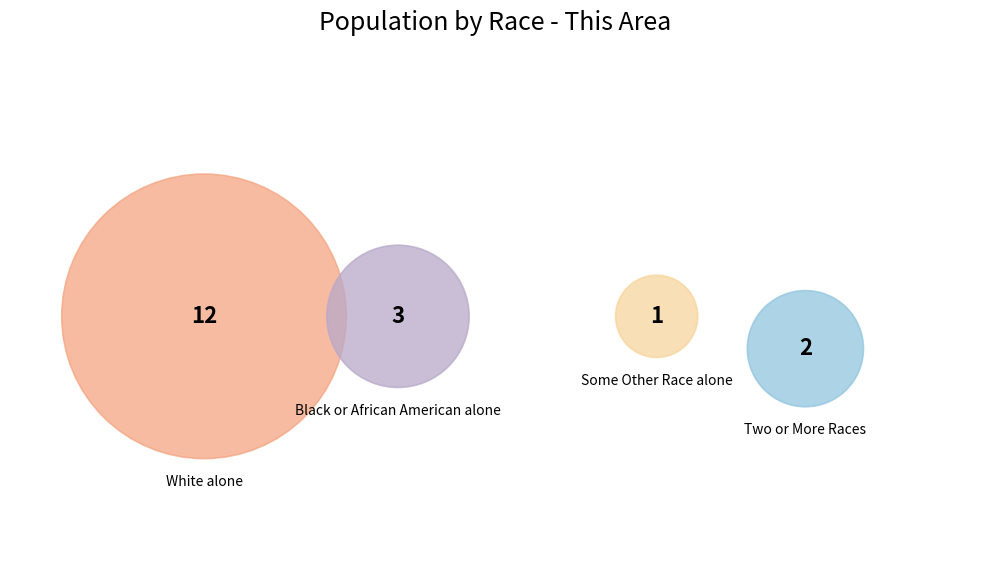

Is there a majority slice in this chart?

Yes